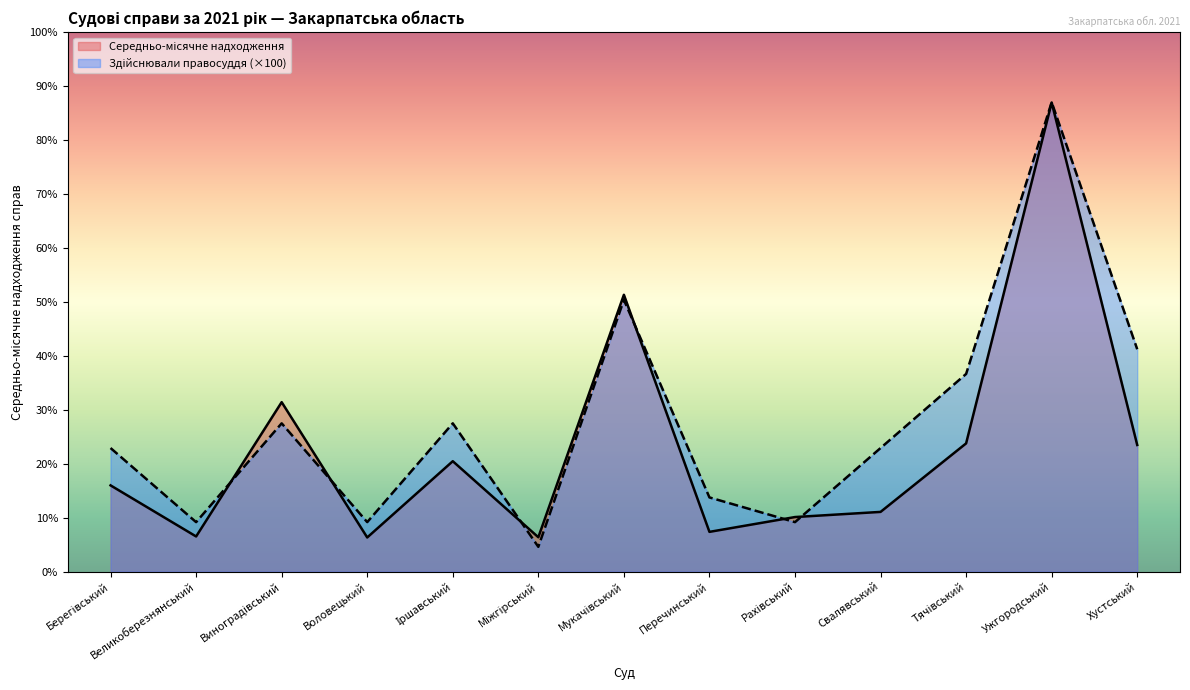

True or false: Середньо-місячне надходження and Здійснювали правосуддя cross at least once.

True